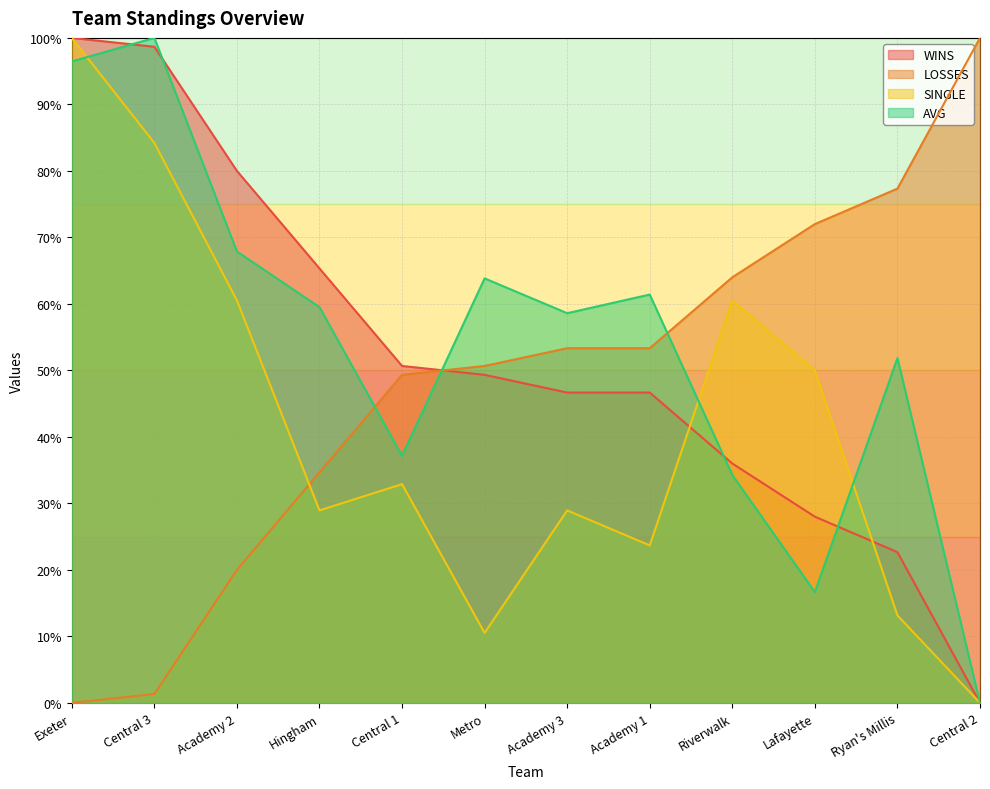

List the series in order of their overall mean, highest first.

AVG, WINS, LOSSES, SINGLE